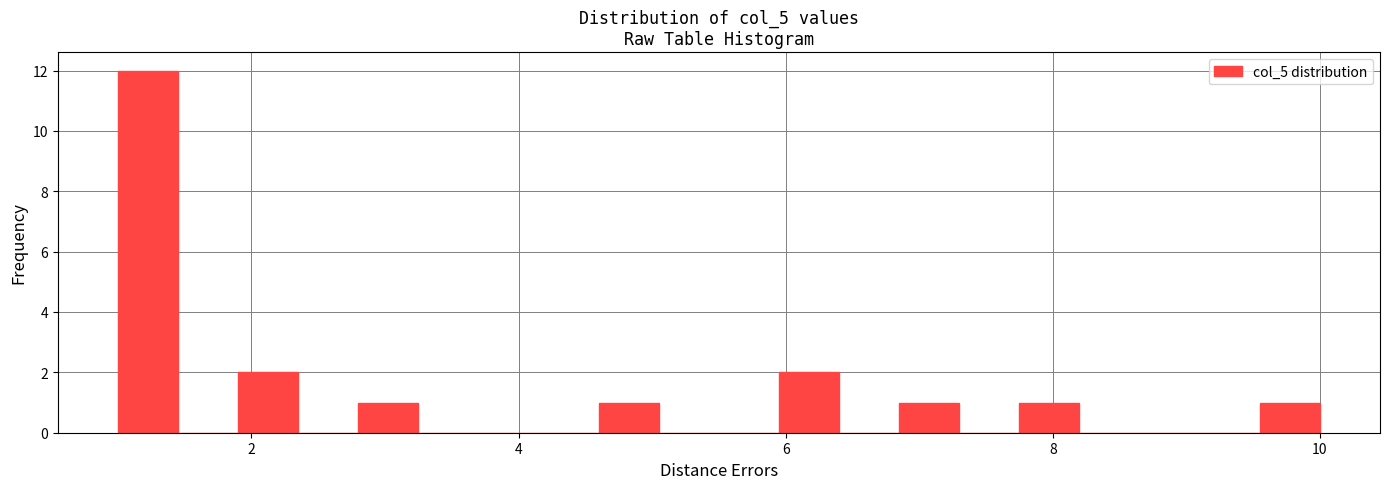

Read against the x-axis, roughly where is the centre of the tallest bar?

1.2